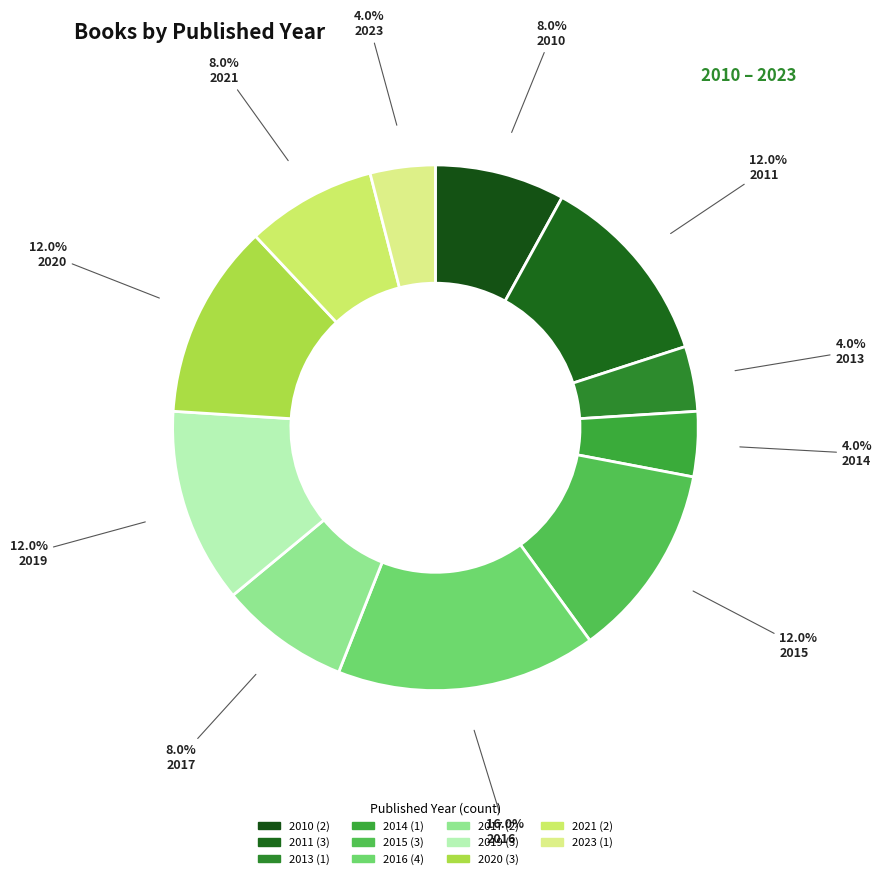

How many slices are in this pie chart?

11